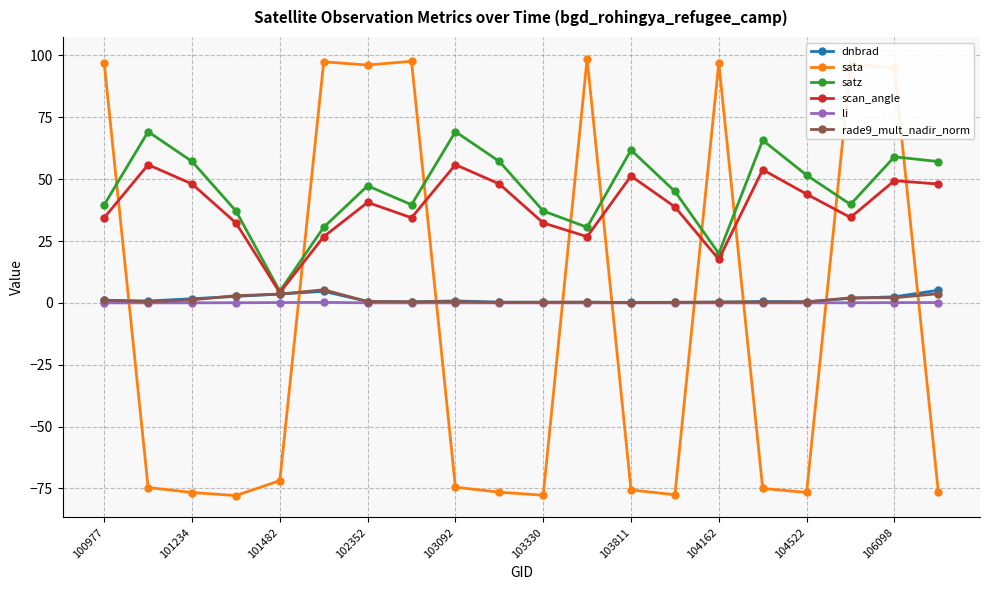

Which series has the widest spread of values?

sata